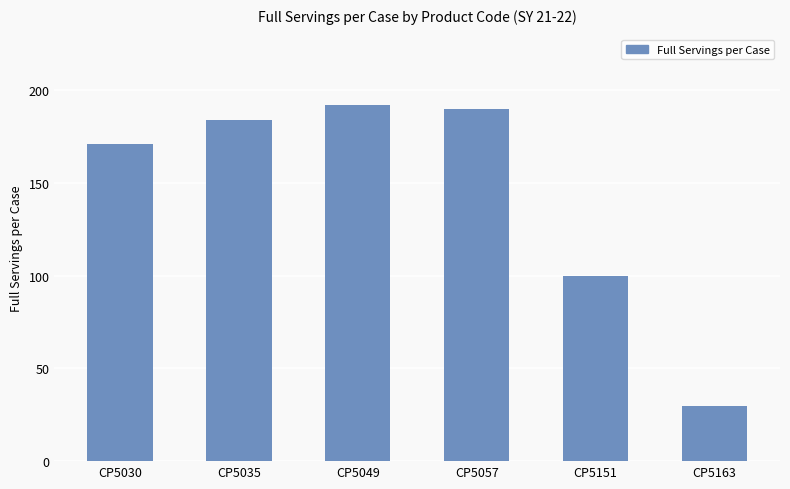

How many distinct data groups are displayed?

1